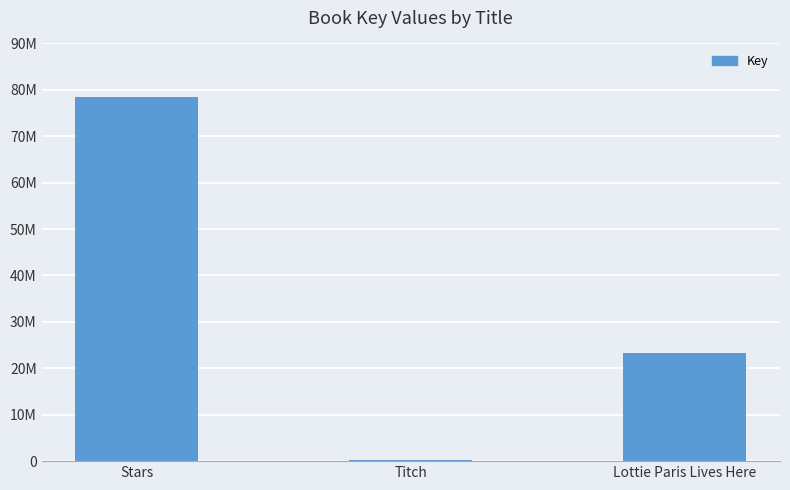

Are the bars horizontal?

No